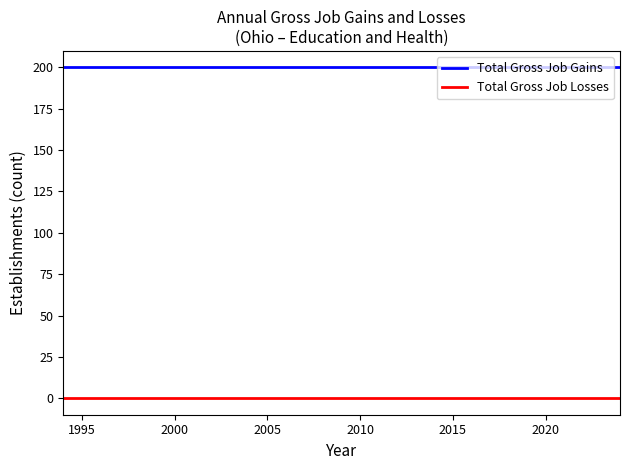

Rank the series by their average value, from lowest to highest.

Total Gross Job Losses, Total Gross Job Gains